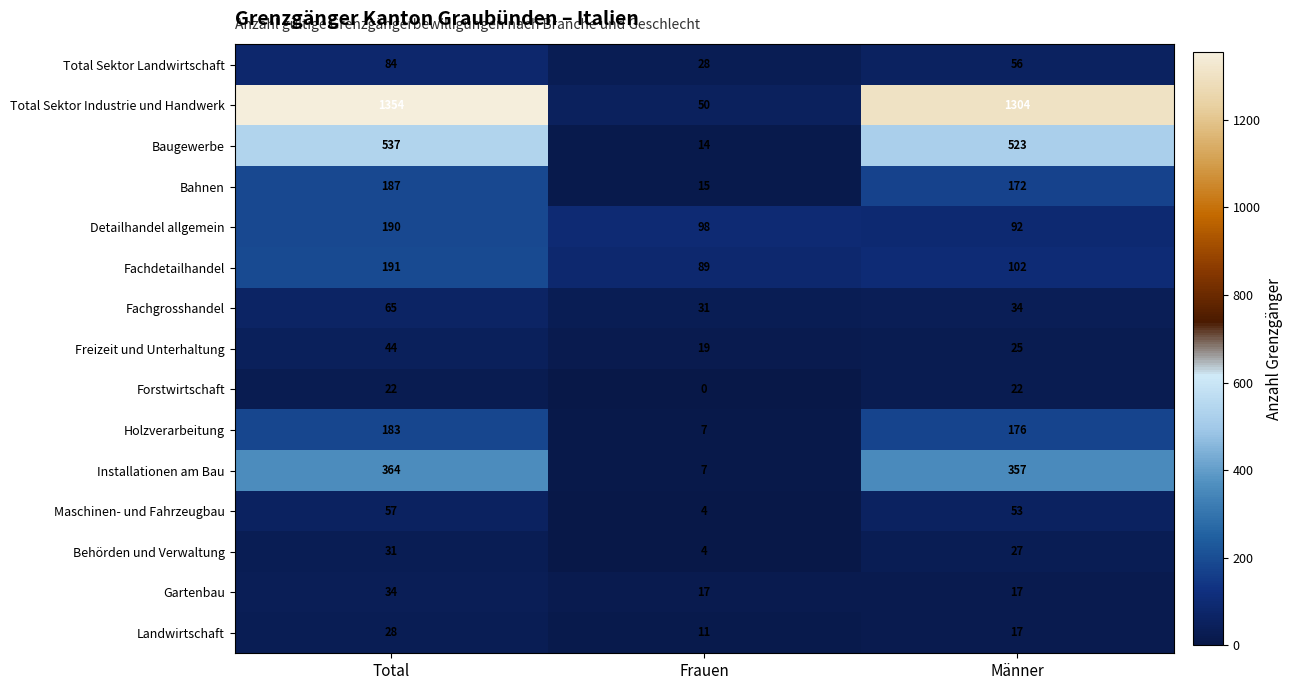

What is the difference between the maximum and minimum values in the Baugewerbe series?

523